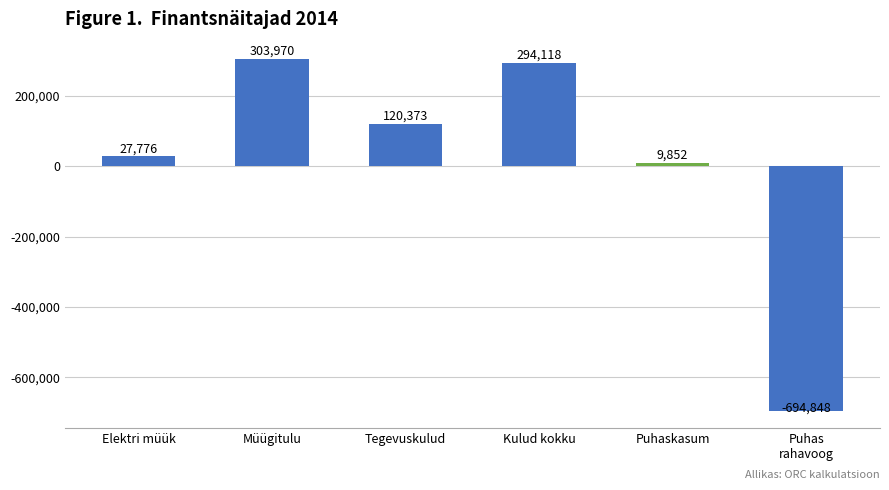

How many bars are there in total?

6